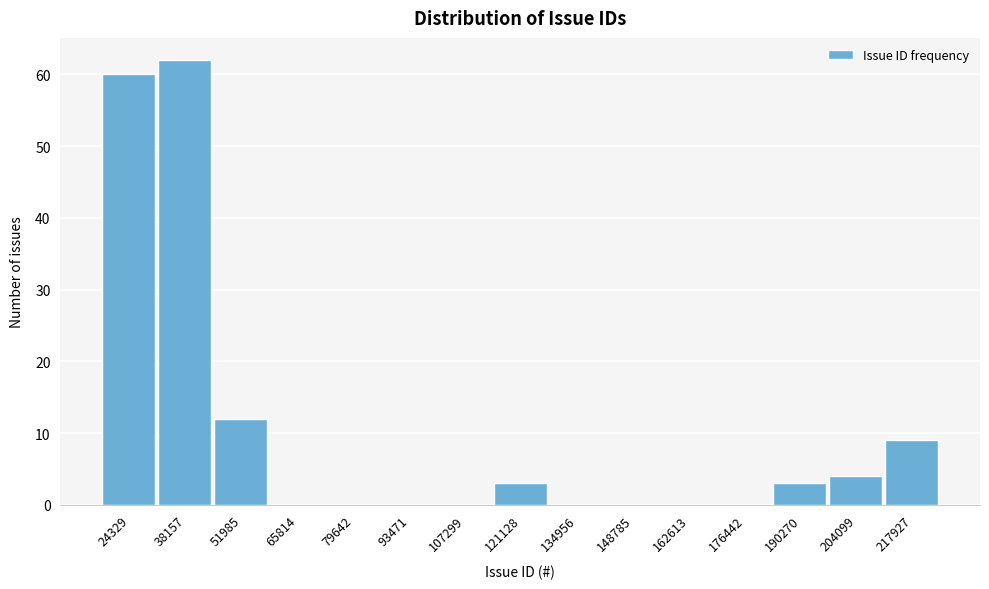

Reading right to left, extract all data points from this chart.

217927=9	204099=4	190270=3	176442=0	162613=0	148785=0	134956=0	121128=3	107299=0	93471=0	79642=0	65814=0	51985=12	38157=62	24329=60